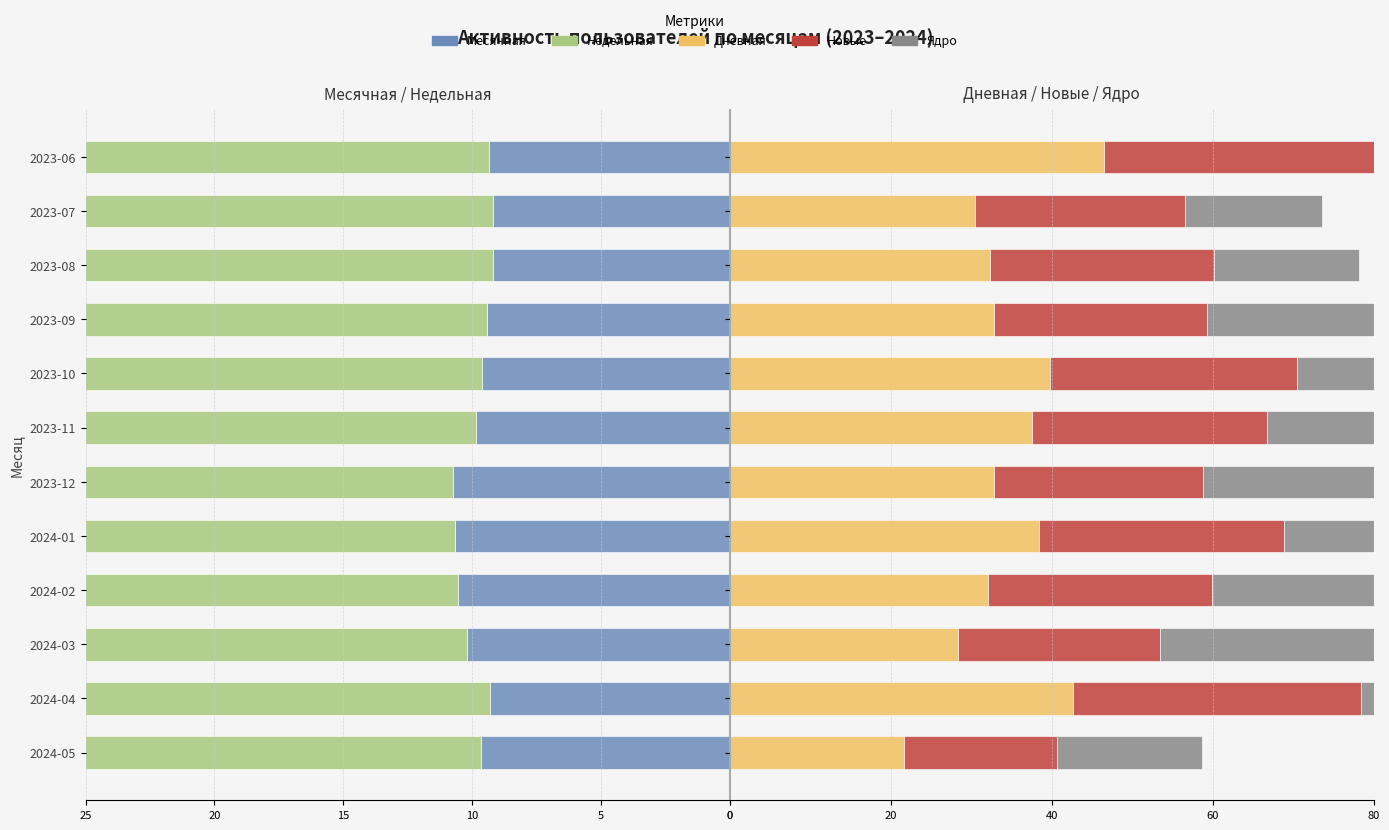

The Дневная series shows 32.8 at 2023-09. True or false?

True